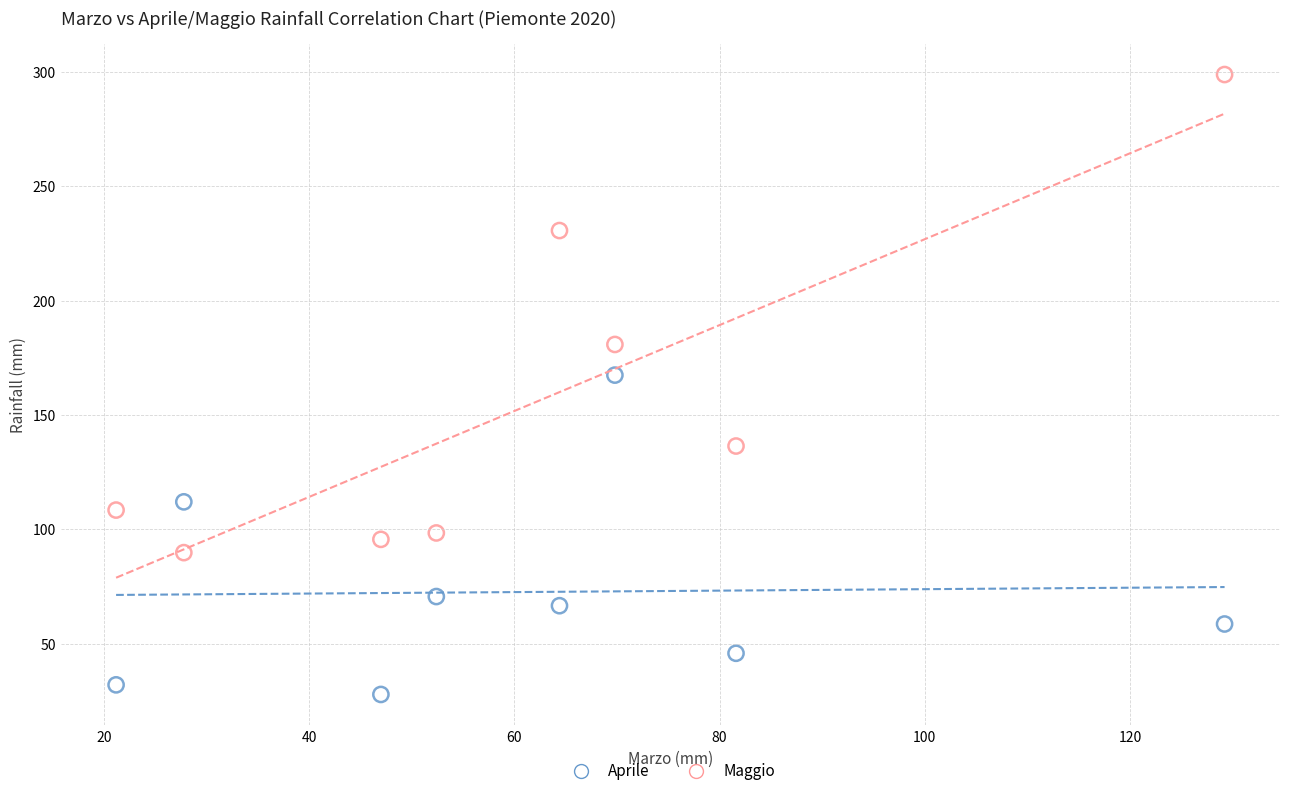

Across all data points, what is the range of X values (max minus min)?

108.0